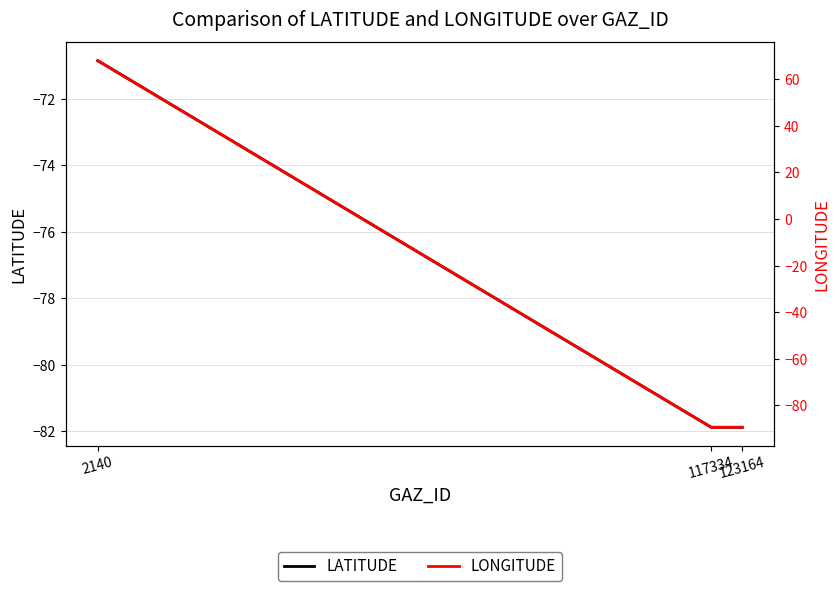

What is the minimum value shown in the chart?

-89.4